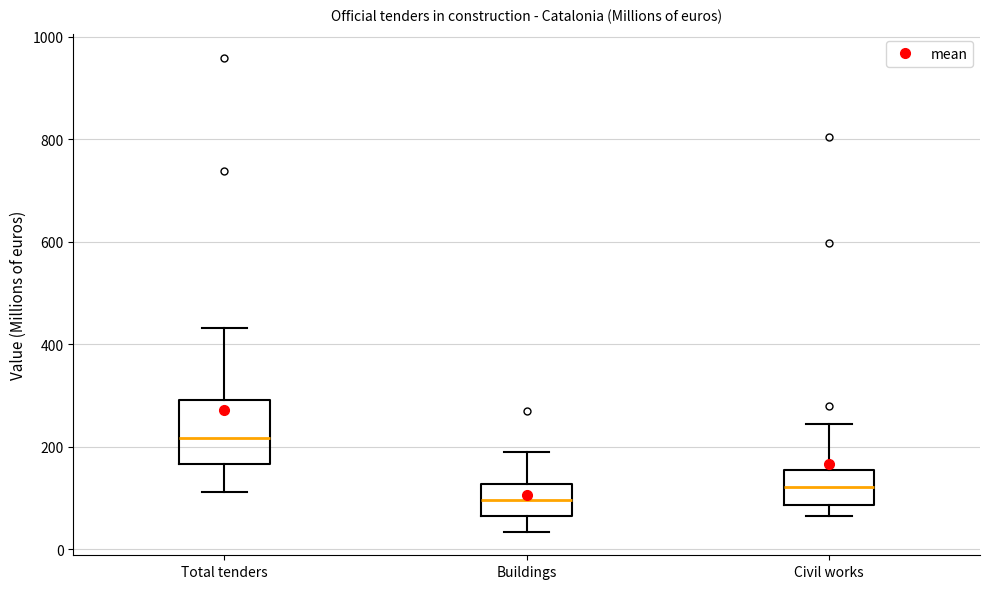

Reading left to right, read every box against the y-axis: the position of its median line, the range the box covers, and the ends of its whiskers. The values are not printed on the chart, so give them approximately, as read against the axis.

Total tenders: median 220, box 160 to 300, whiskers 120 to 440
Buildings: median 100, box 60 to 120, whiskers 40 to 180
Civil works: median 120, box 80 to 160, whiskers 60 to 240